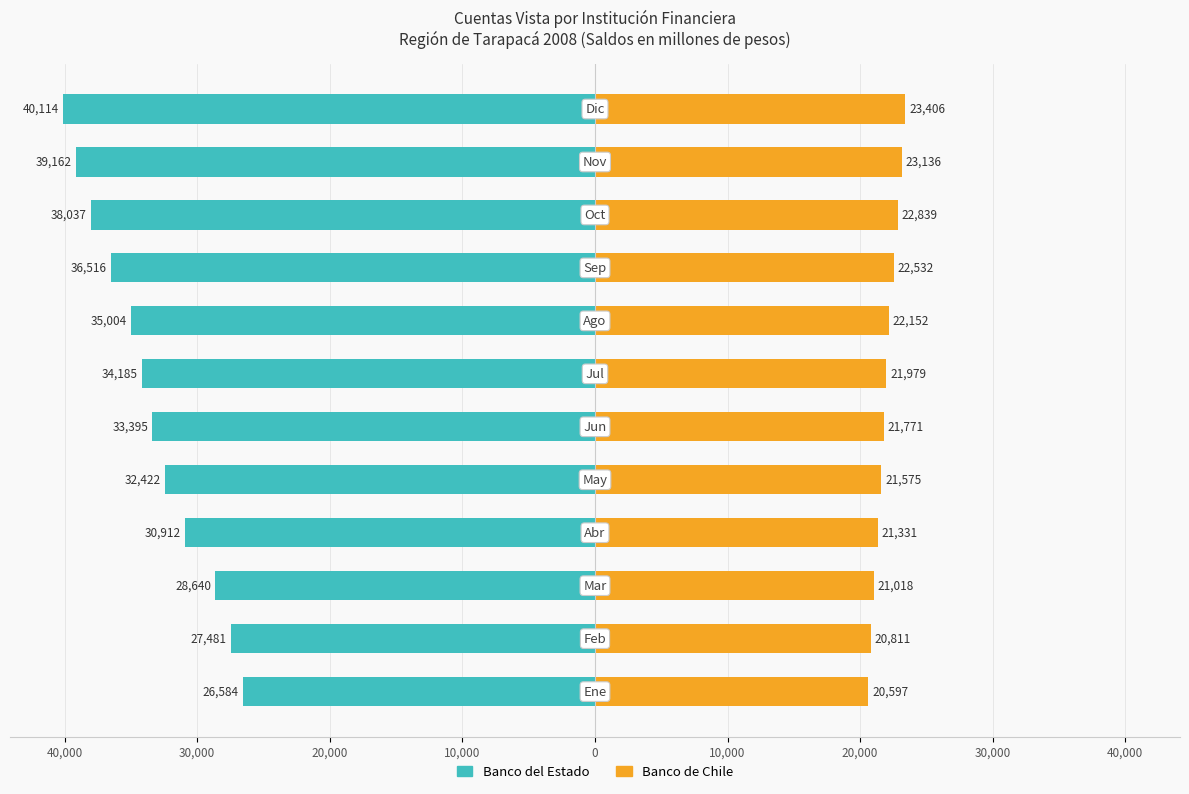

Is it true that Banco del Estado equals -34185 at 20,000?

True